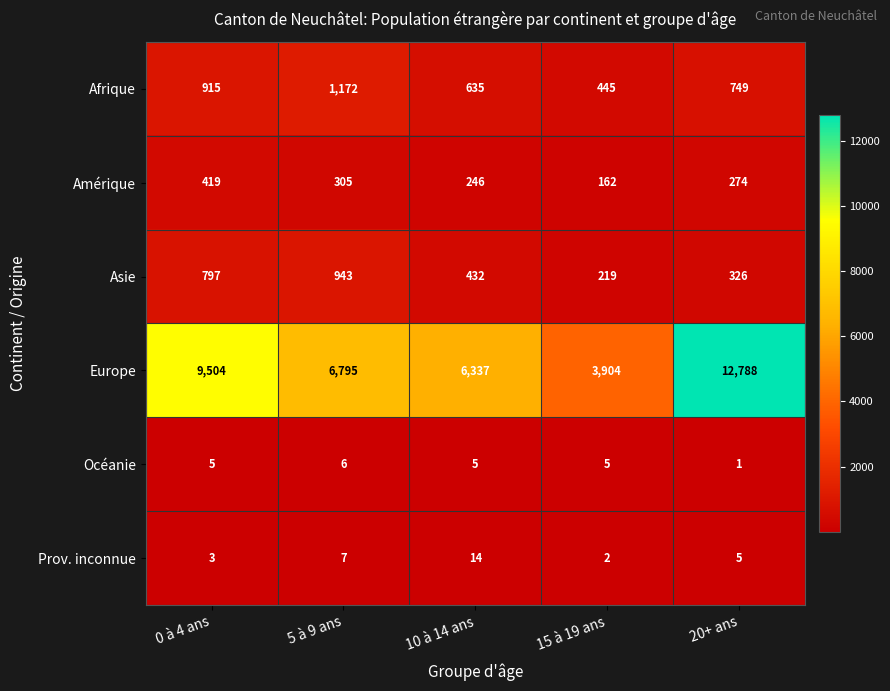

Read the Afrique value at 15 à 19 ans, to the nearest 100.

400